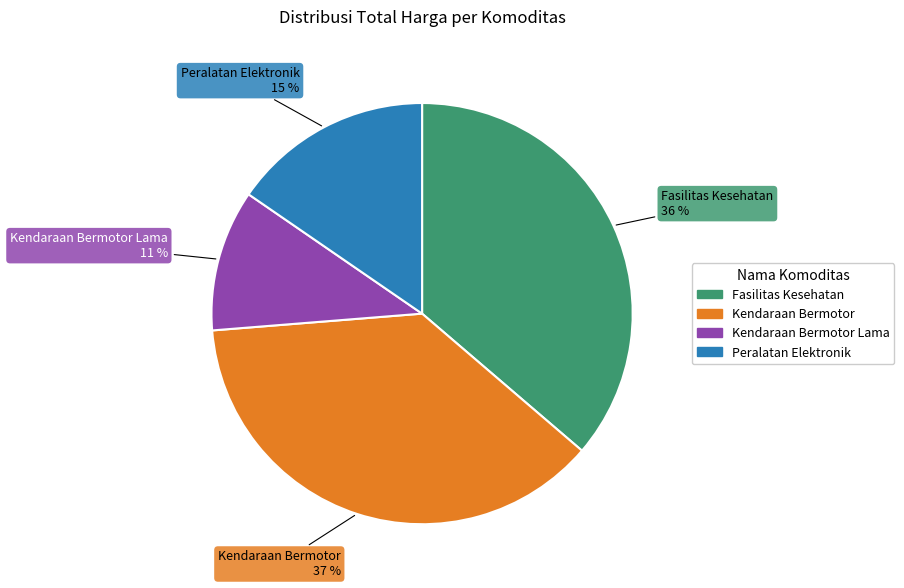

The Peralatan Elektronik slice represents 29% of the pie. True or false?

False